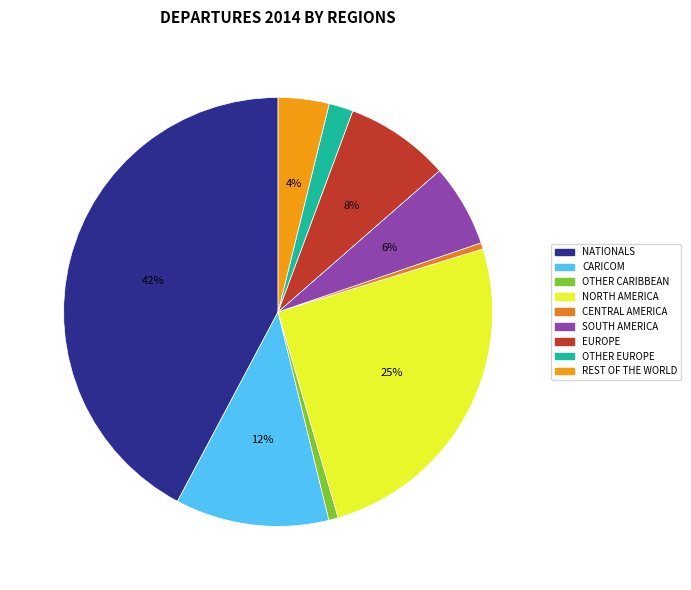

True or false: EUROPE accounts for 8% of the total.

True